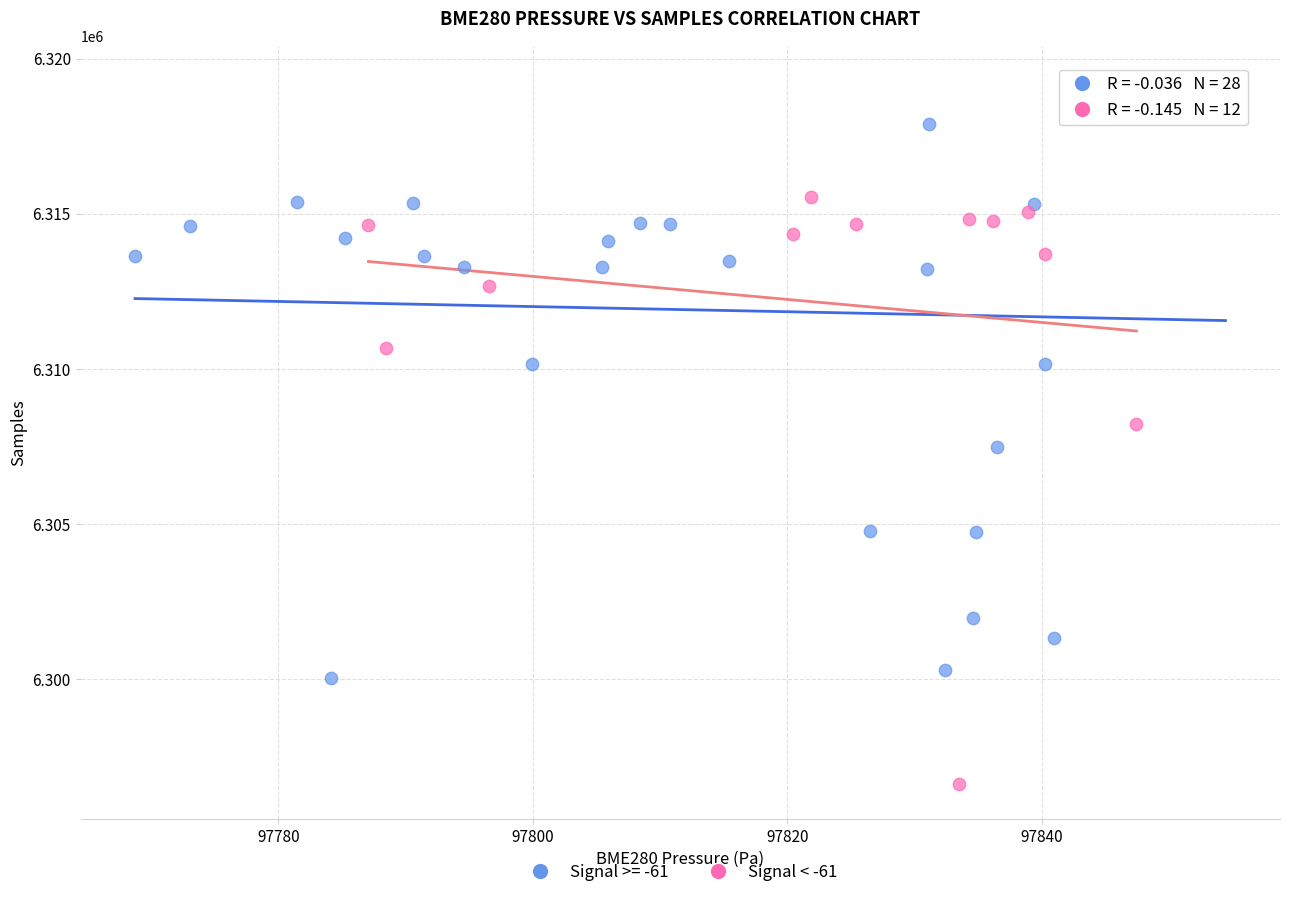

Which series contains the highest Y value?

Signal >= -61